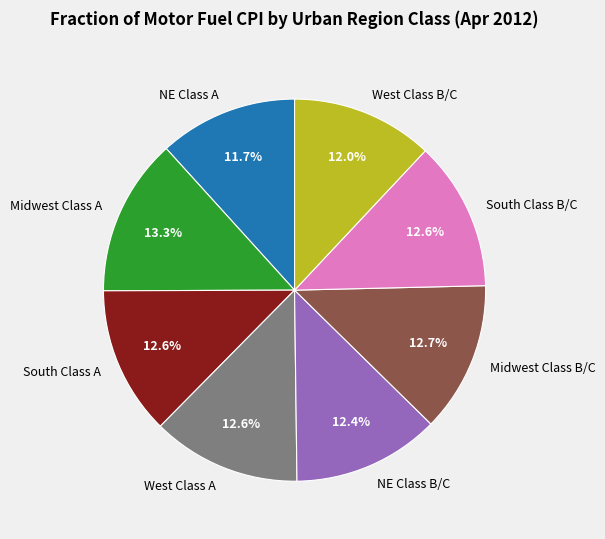

Is there any slice that represents more than half of the pie?

No